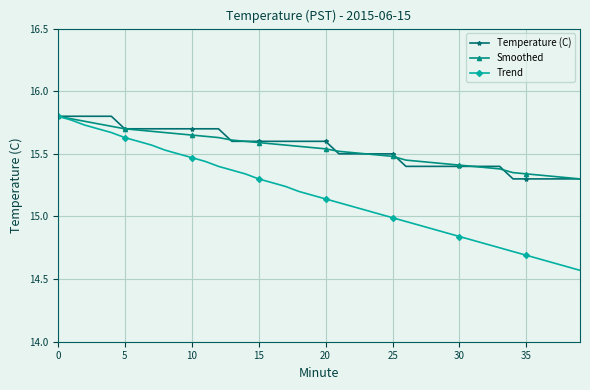

Which series has the largest range (max minus min)?

Trend